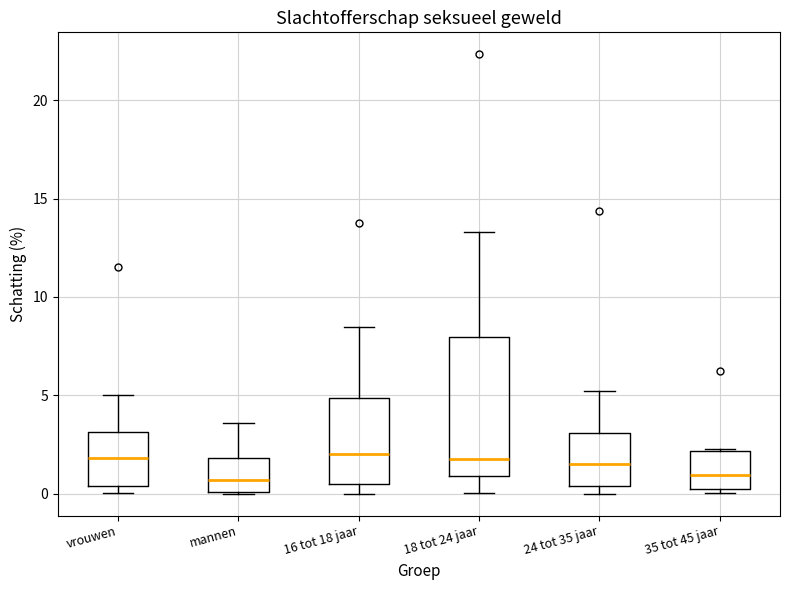

Reading left to right, read every box against the y-axis: the position of its median line, the range the box covers, and the ends of its whiskers. The values are not printed on the chart, so give them approximately, as read against the axis.

vrouwen: median 2.0, box 0.5 to 3.0, whiskers 0.0 to 5.0
mannen: median 0.5, box 0.0 to 2.0, whiskers 0.0 to 3.5
16 tot 18 jaar: median 2.0, box 0.5 to 5.0, whiskers 0.0 to 8.5
18 tot 24 jaar: median 2.0, box 1.0 to 8.0, whiskers 0.0 to 13.5
24 tot 35 jaar: median 1.5, box 0.5 to 3.0, whiskers 0.0 to 5.0
35 tot 45 jaar: median 1.0, box 0.0 to 2.0, whiskers 0.0 (just below the box's lower edge) to 2.5